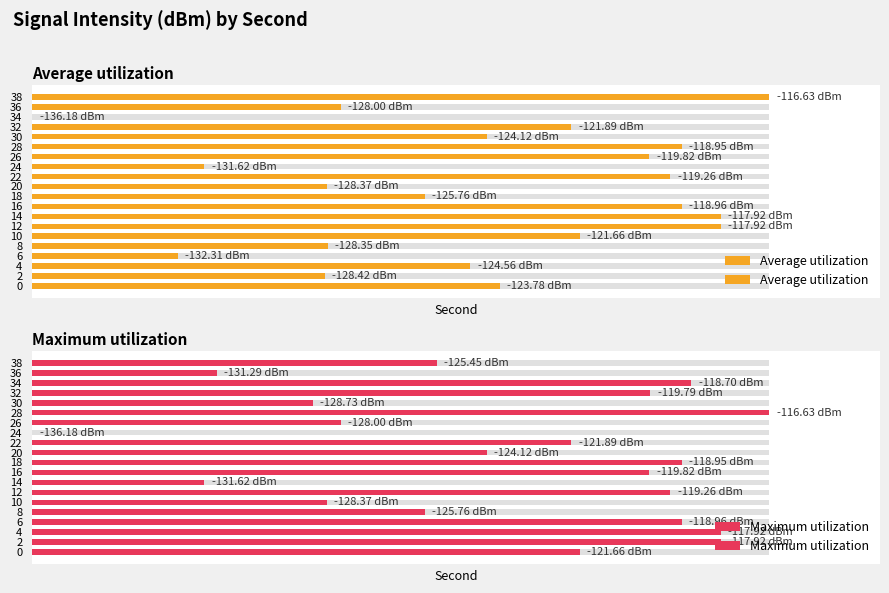

Does the chart contain stacked bars?

No